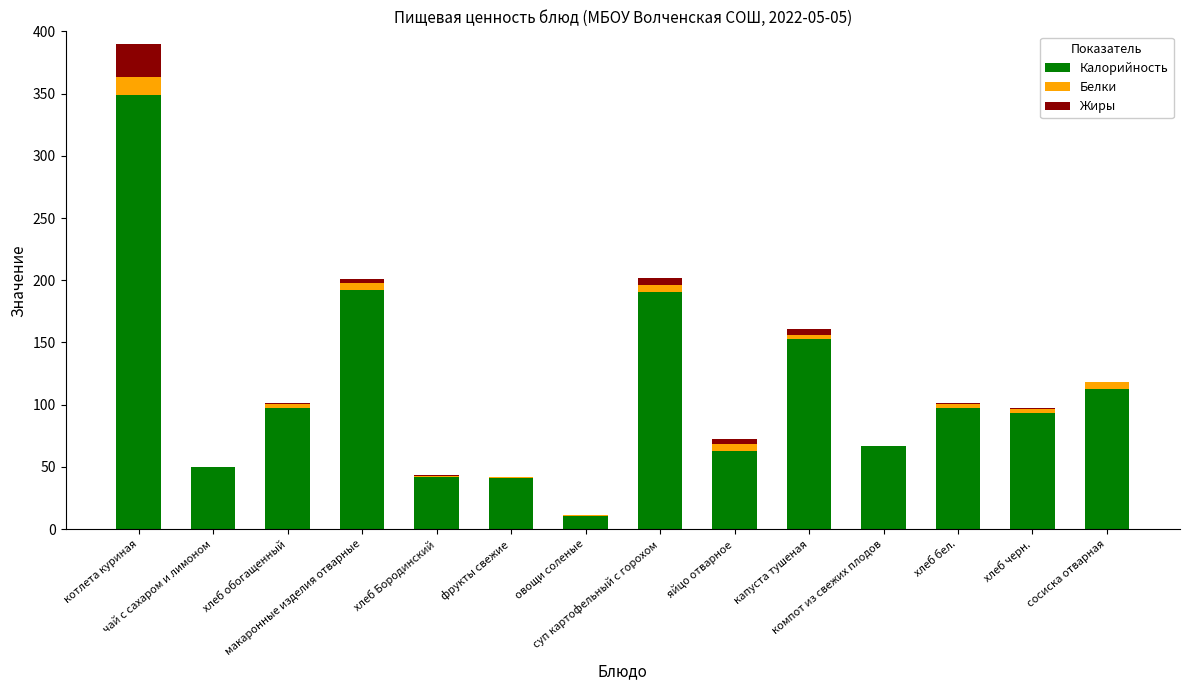

Are the bars horizontal?

No